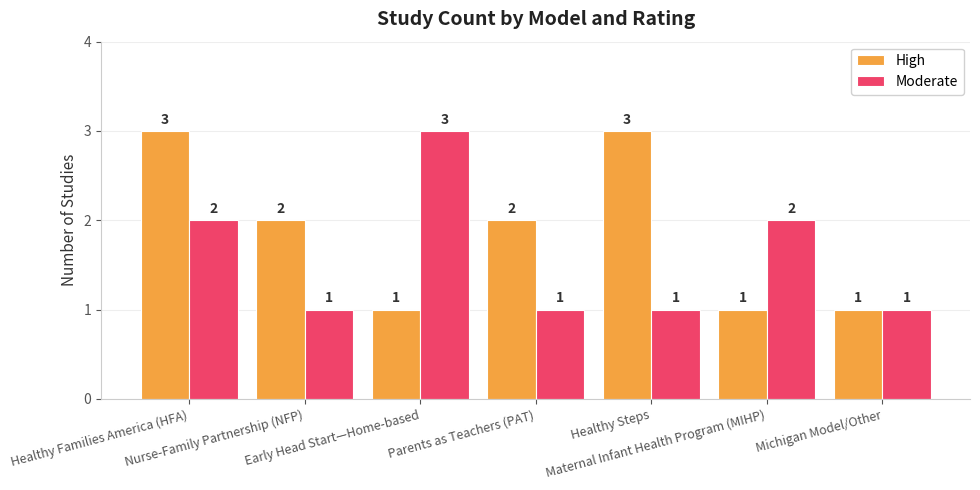

What is the label of the 7th bar from the right?

Healthy Families America (HFA)